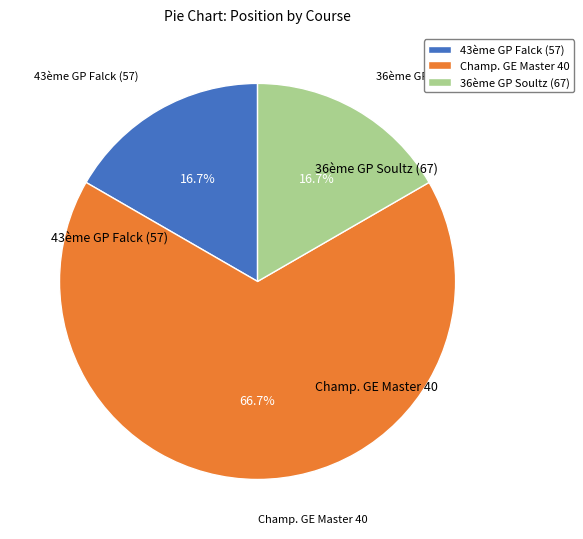

Between 36ème GP Soultz (67) and Champ. GE Master 40, which is larger?

Champ. GE Master 40